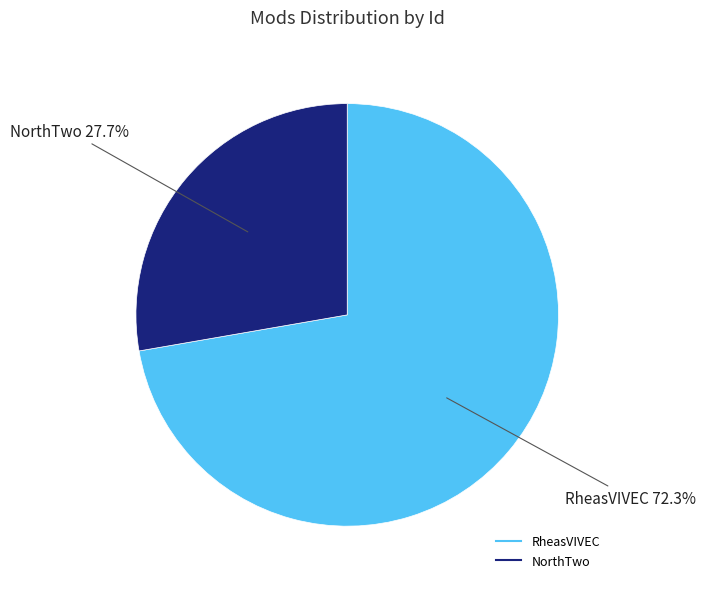

True or false: NorthTwo accounts for 38% of the total.

False